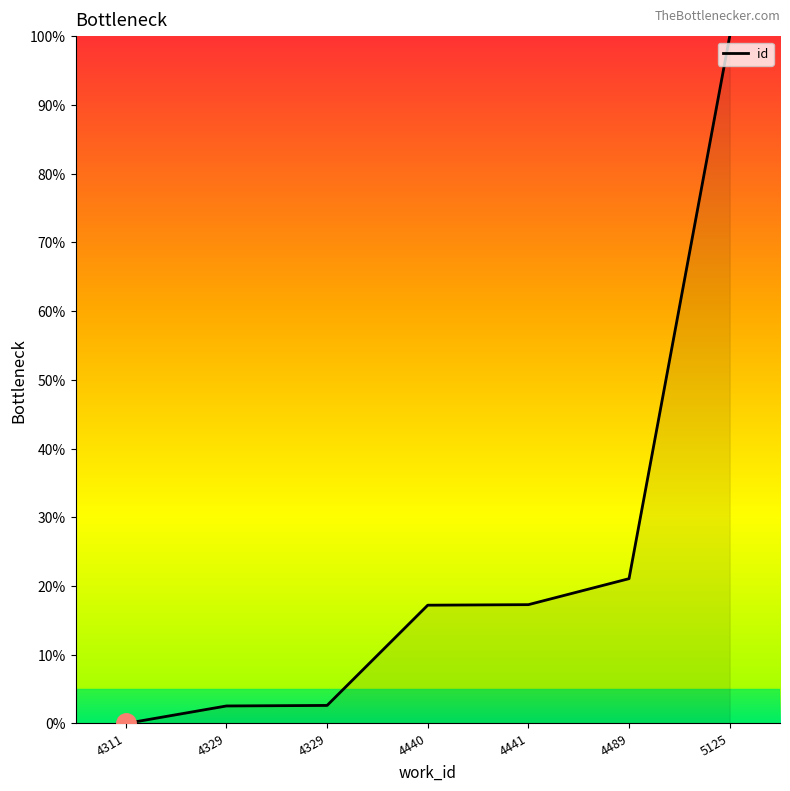

What is the ratio of the value at 4489 to the value at 5125?

0.2